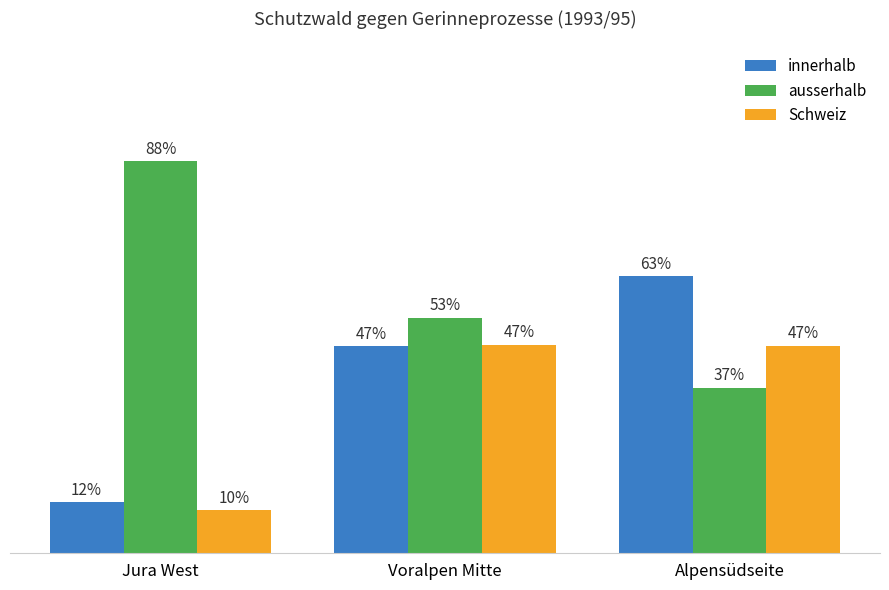

What are all the series names shown in the legend?

innerhalb, ausserhalb, Schweiz